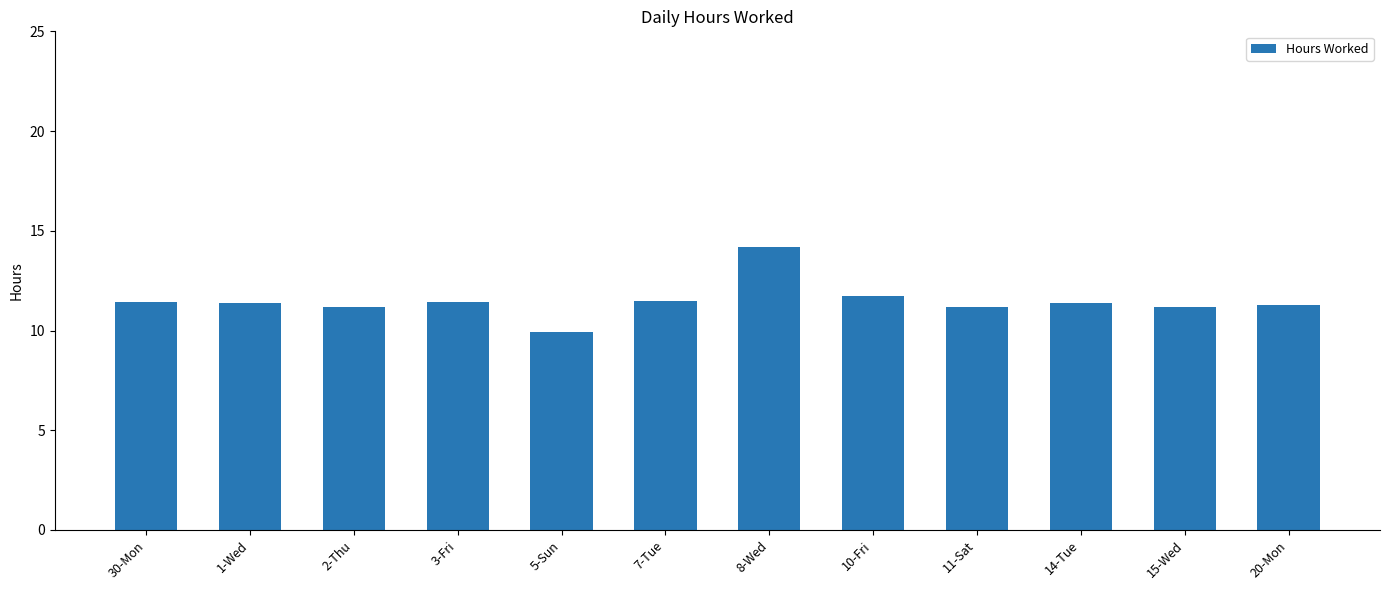

How many bars are there in total?

12